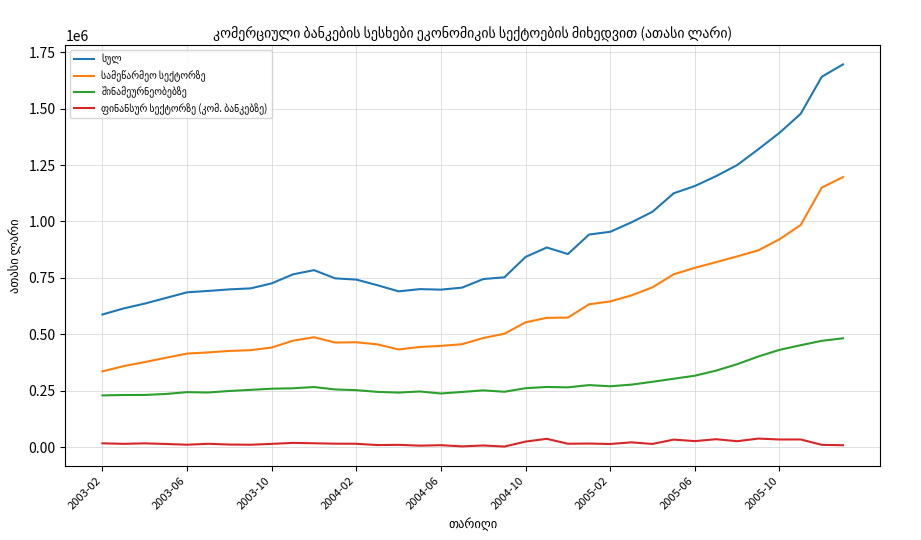

What is the maximum value shown in the chart?

1695617.8